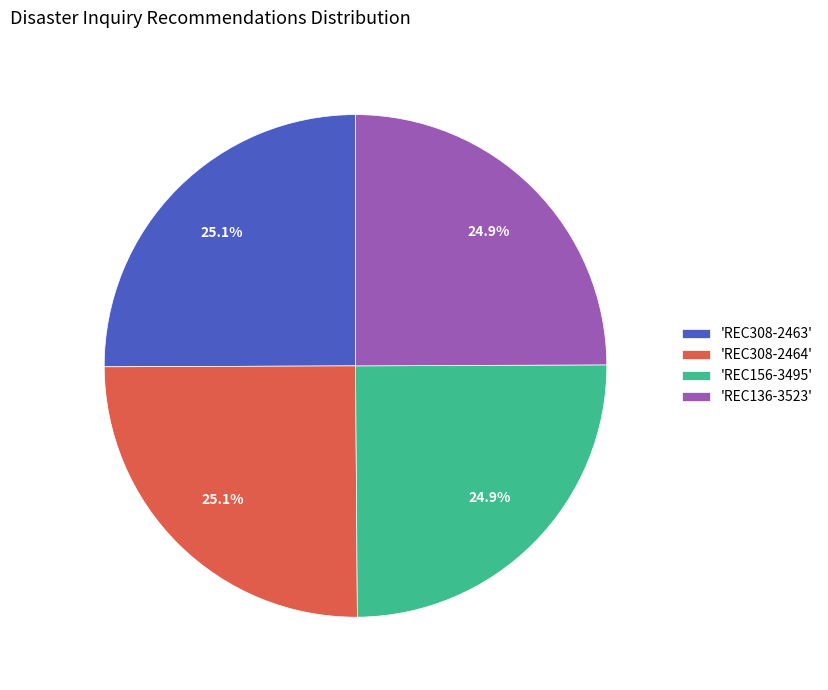

Is there a majority slice in this chart?

No